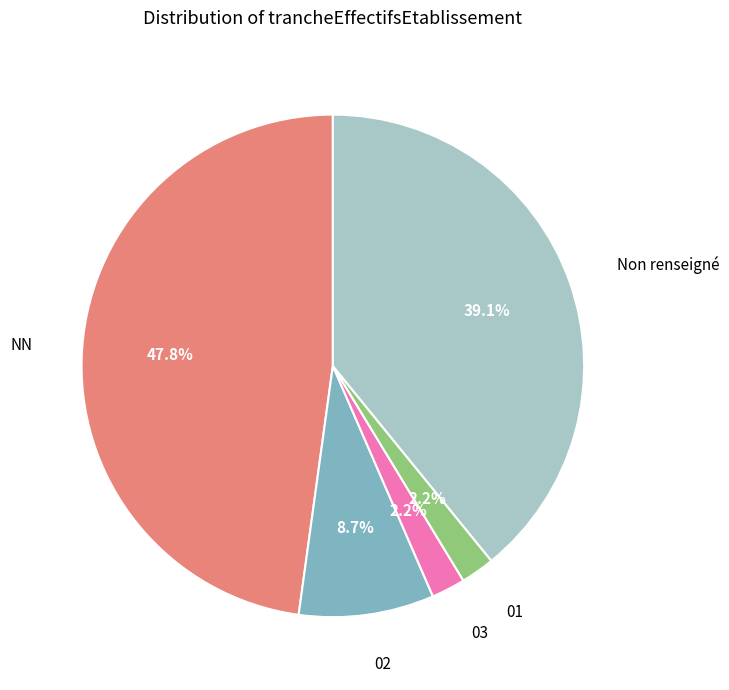

To the nearest percent, what is the combined percentage of NN and 01?

50%